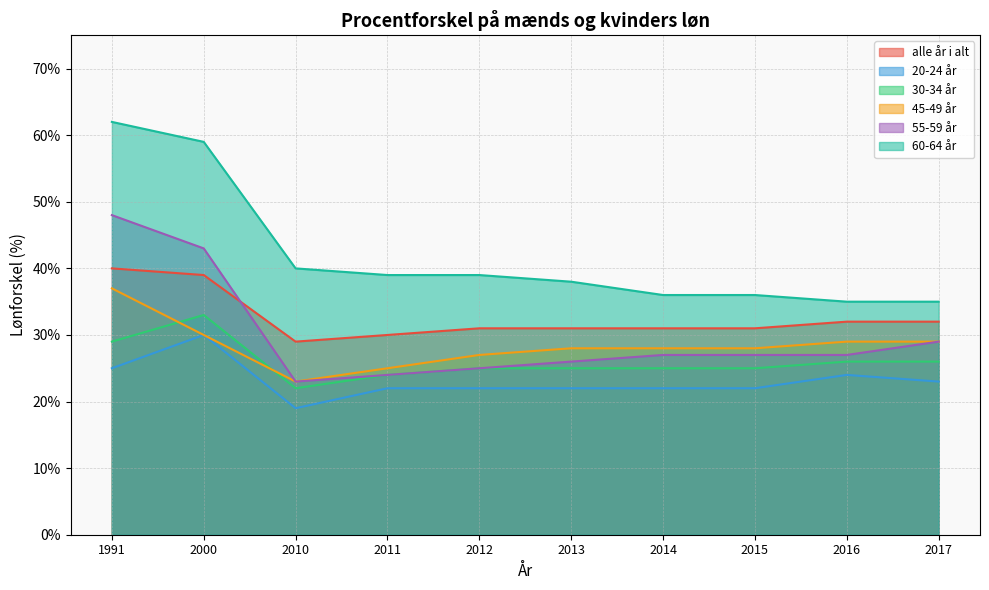

True or false: 60-64 år and 30-34 år intersect in this chart.

False